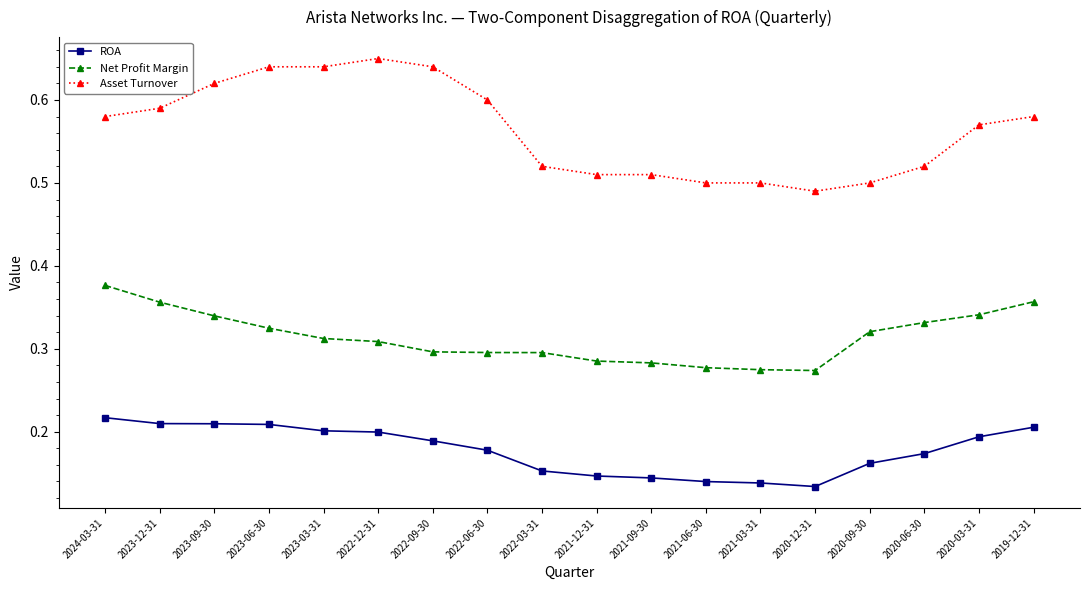

Count the ROA values in the range 0 to 1.

18